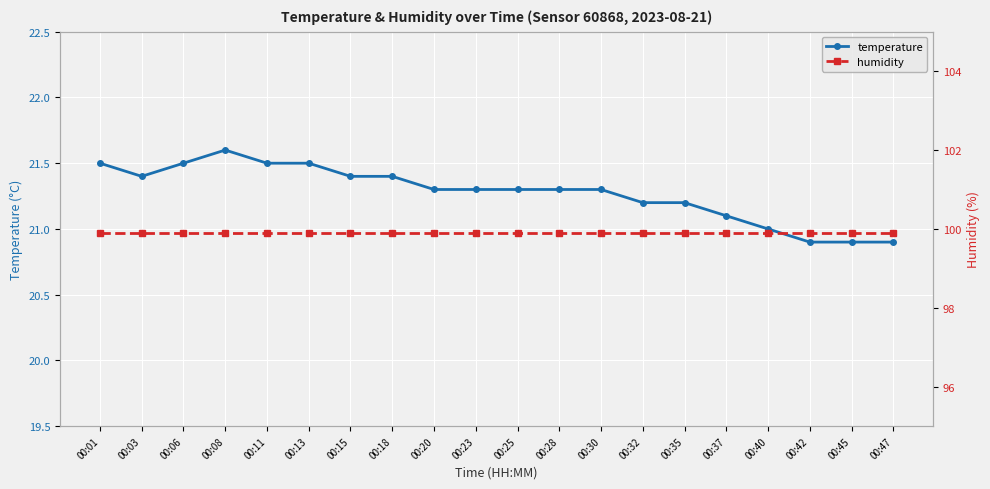

List the series in order of their overall mean, lowest first.

temperature, humidity